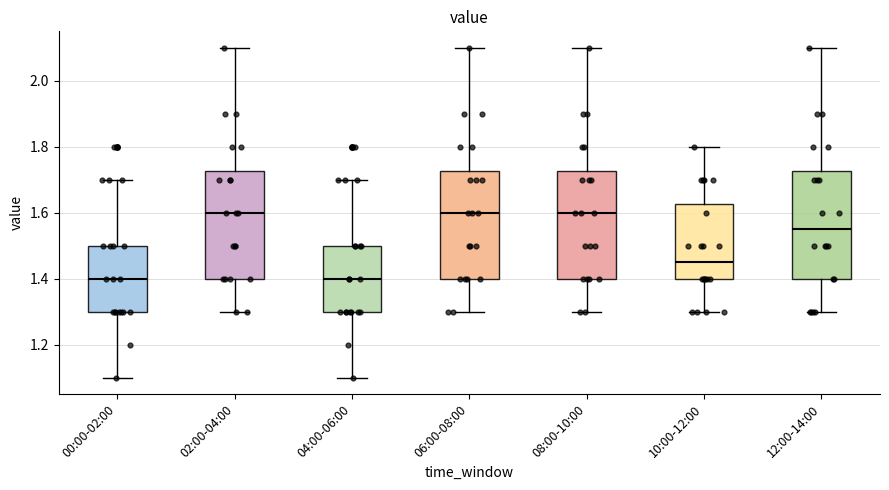

Where does the upper whisker of the box for 10:00-12:00 end on the y-axis? The values are not printed on the chart, so give them approximately, as read against the axis.

1.80